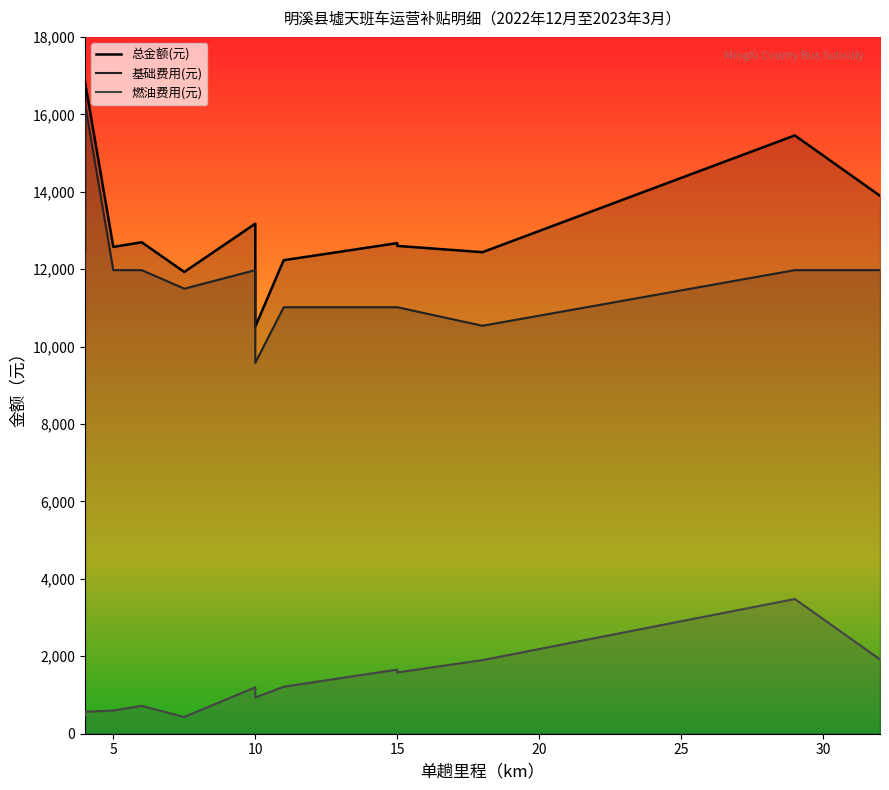

Which series has the largest total across all categories?

总金额(元)_line